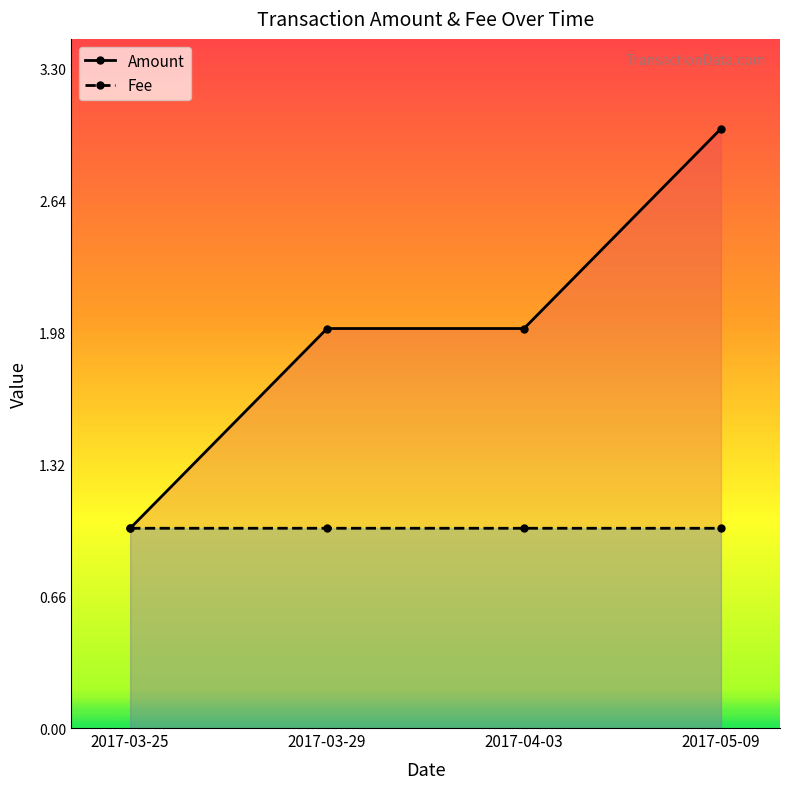

What is the difference between the highest and lowest values at 2017-04-03?

1.0